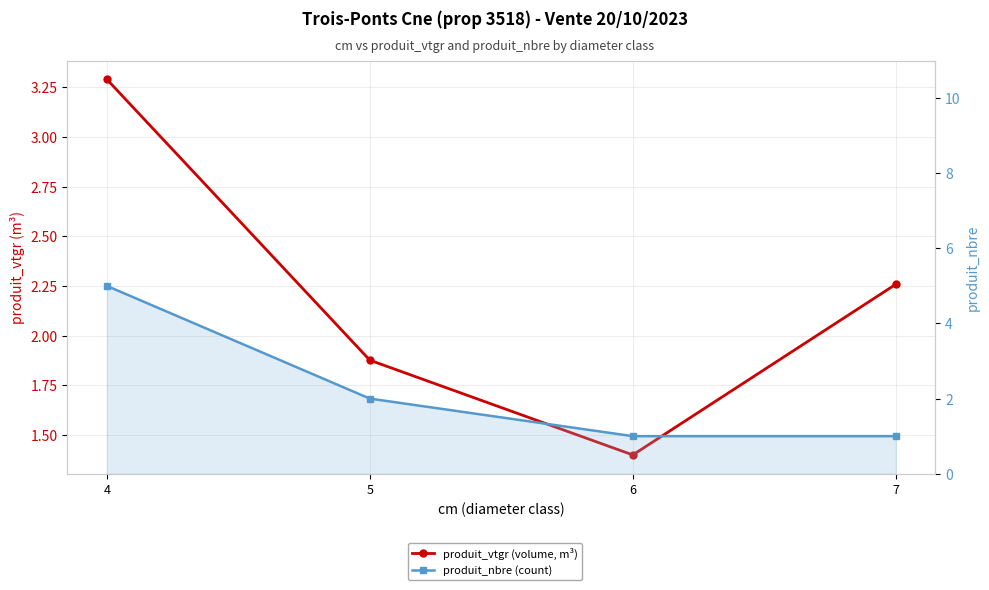

What is the value of the produit_nbre (count) point at the 4th from the left?

1.0